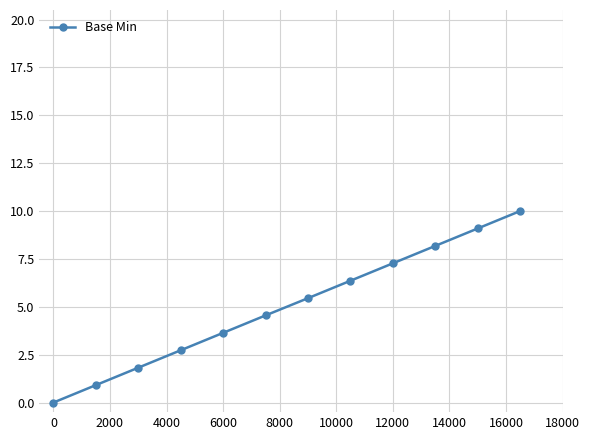

What is the value of the 11th point from the left?

9.1